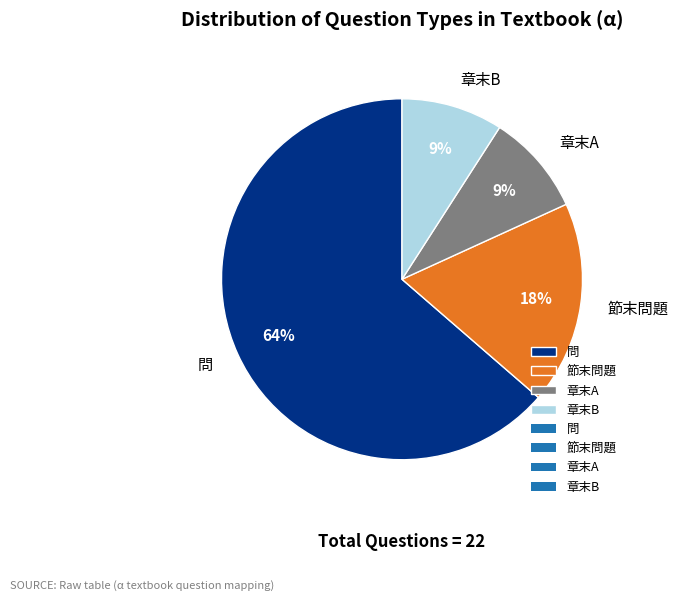

Is the sum of 章末A and 問 greater than half?

Yes